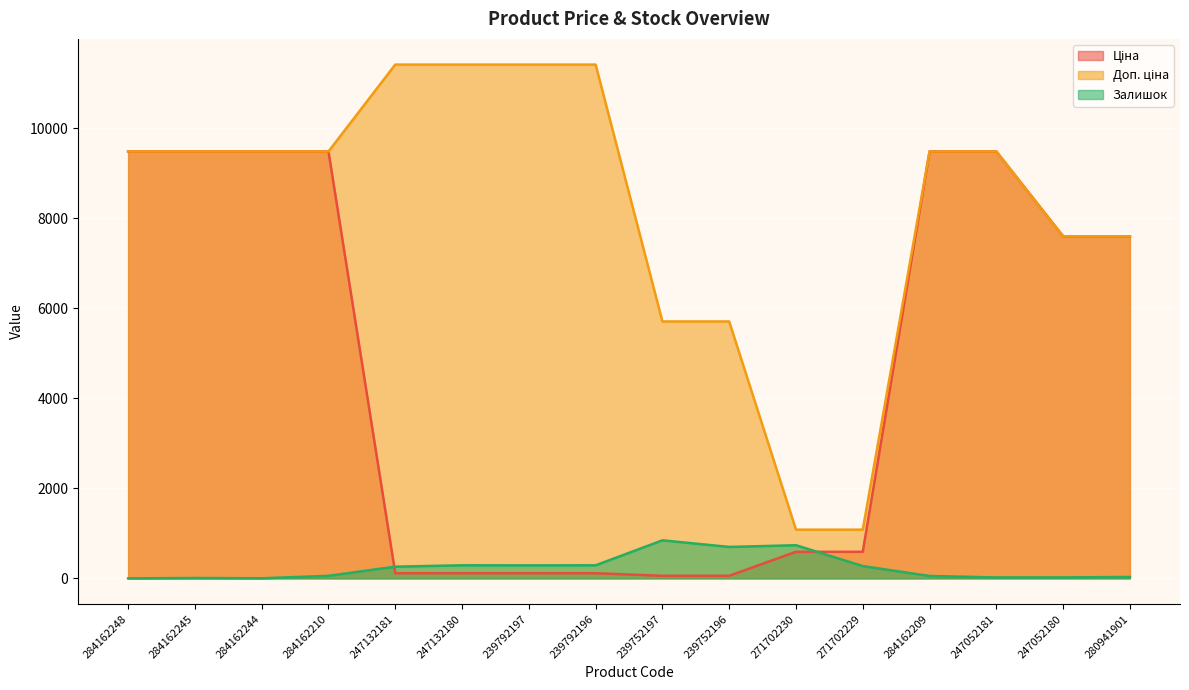

What is the spread (max minus min) of values at 284162209?

9427.1